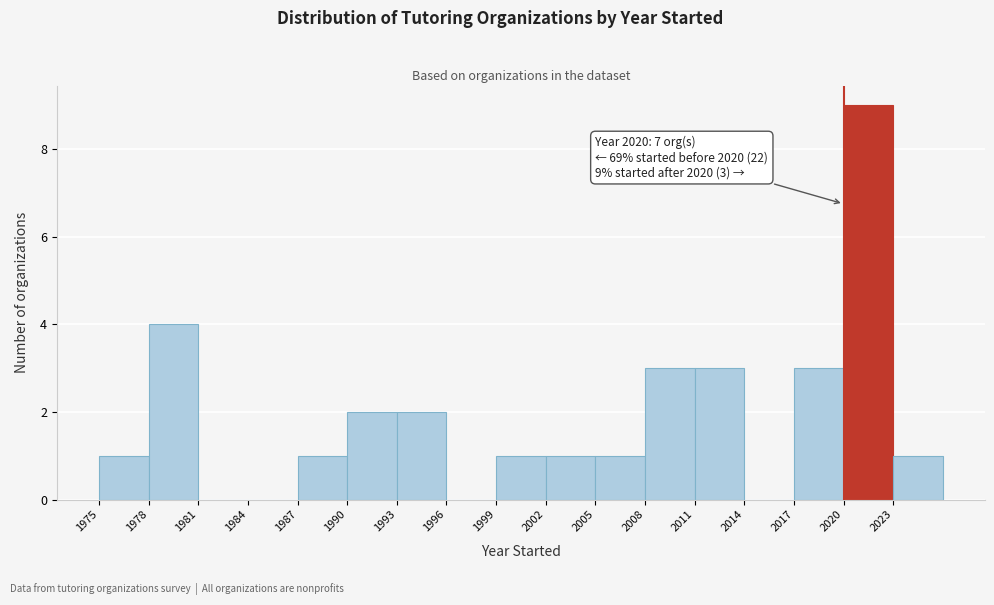

Over which range of the x-axis is the bar tallest?

2020 to 2023